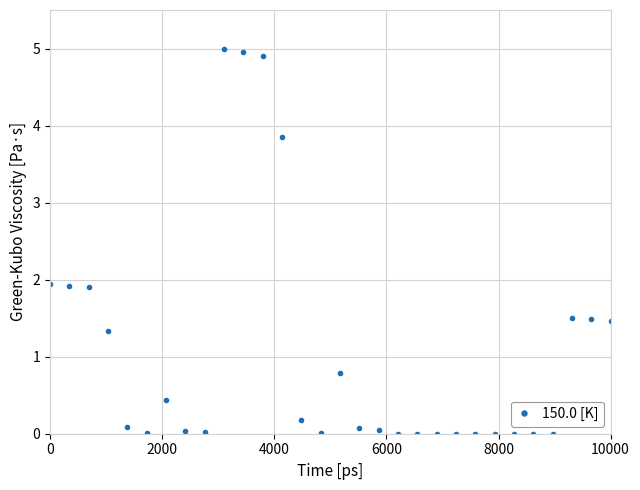

What is the value of the 29th point from the left?

1.5